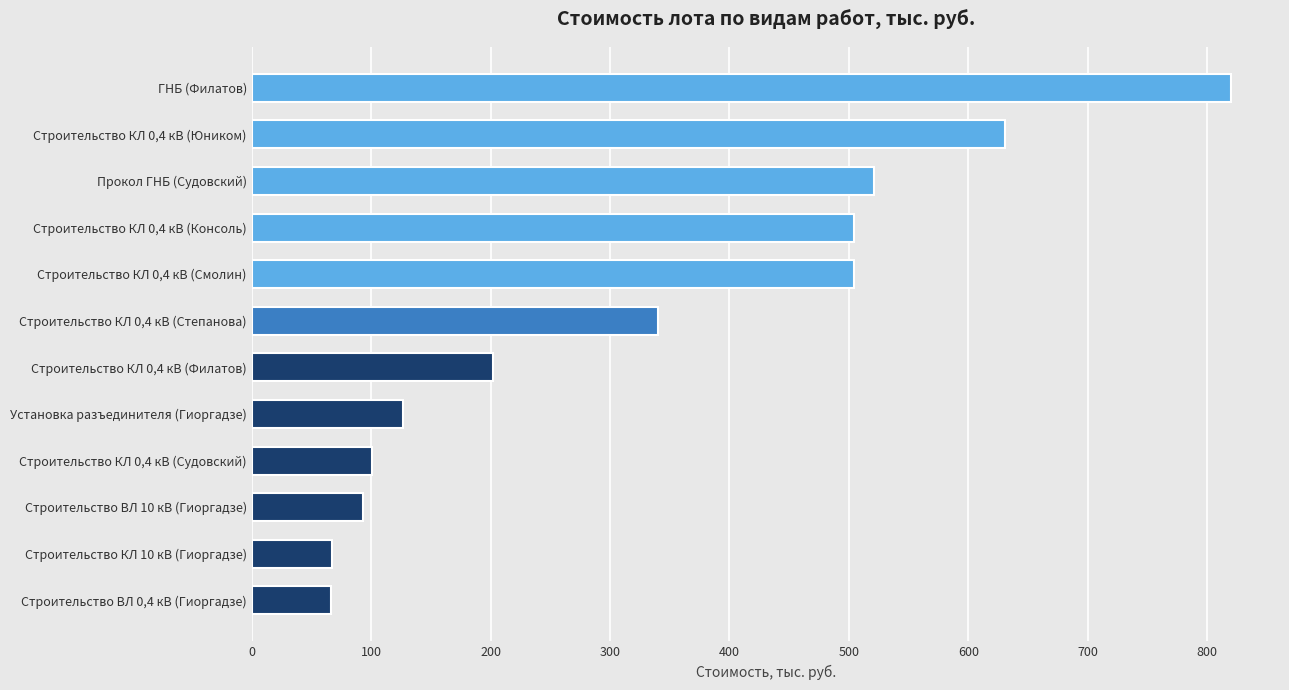

The chart shows a value of 126.7 at Установка разъединителя (Гиоргадзе). True or false?

True